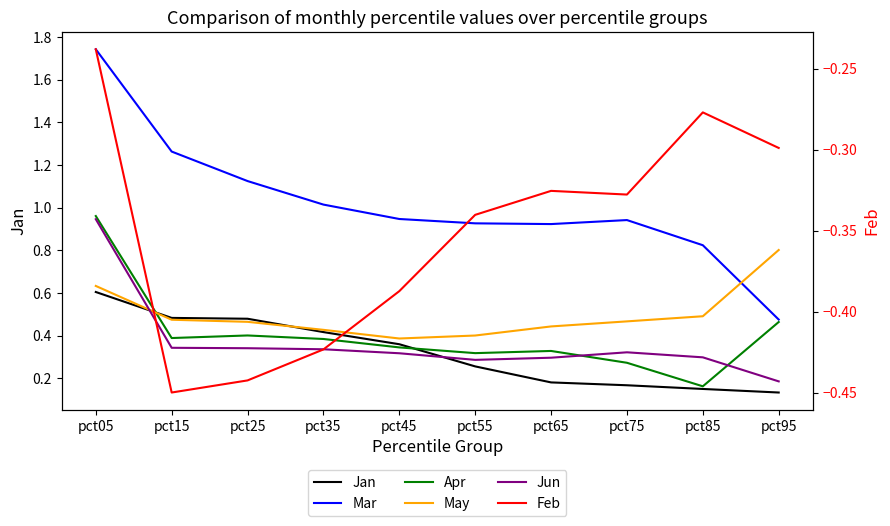

Count the number of categories in the chart.

10